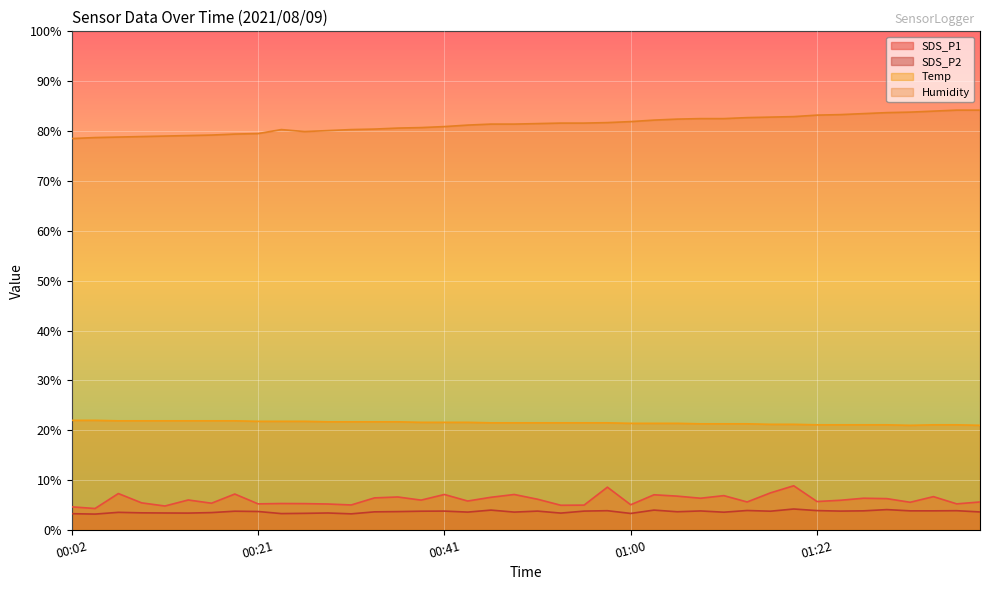

Which series changed the most between 00:29 and 01:00?

Humidity